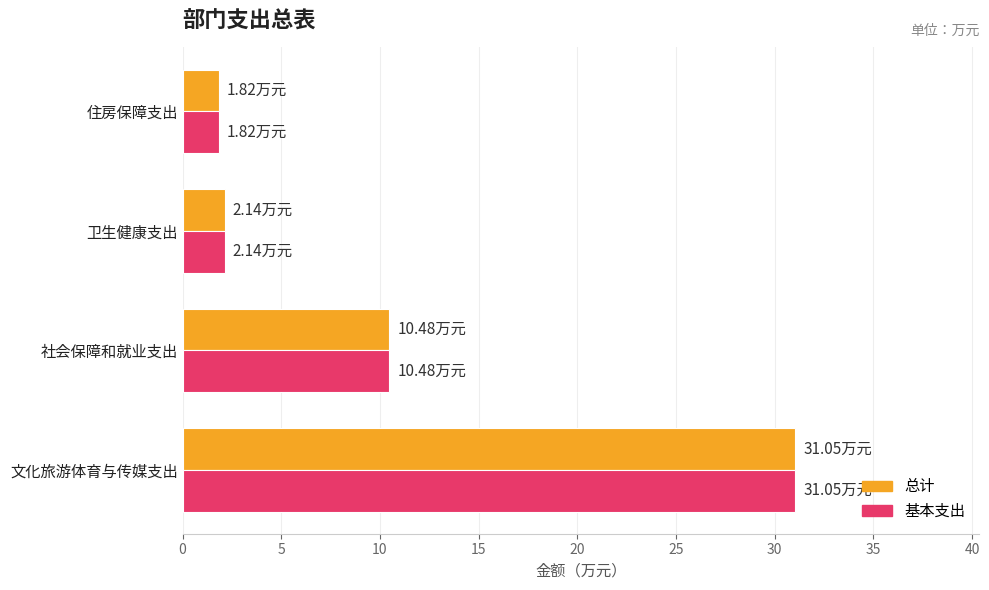

At which category does the chart reach its peak across all series?

文化旅游体育与传媒支出